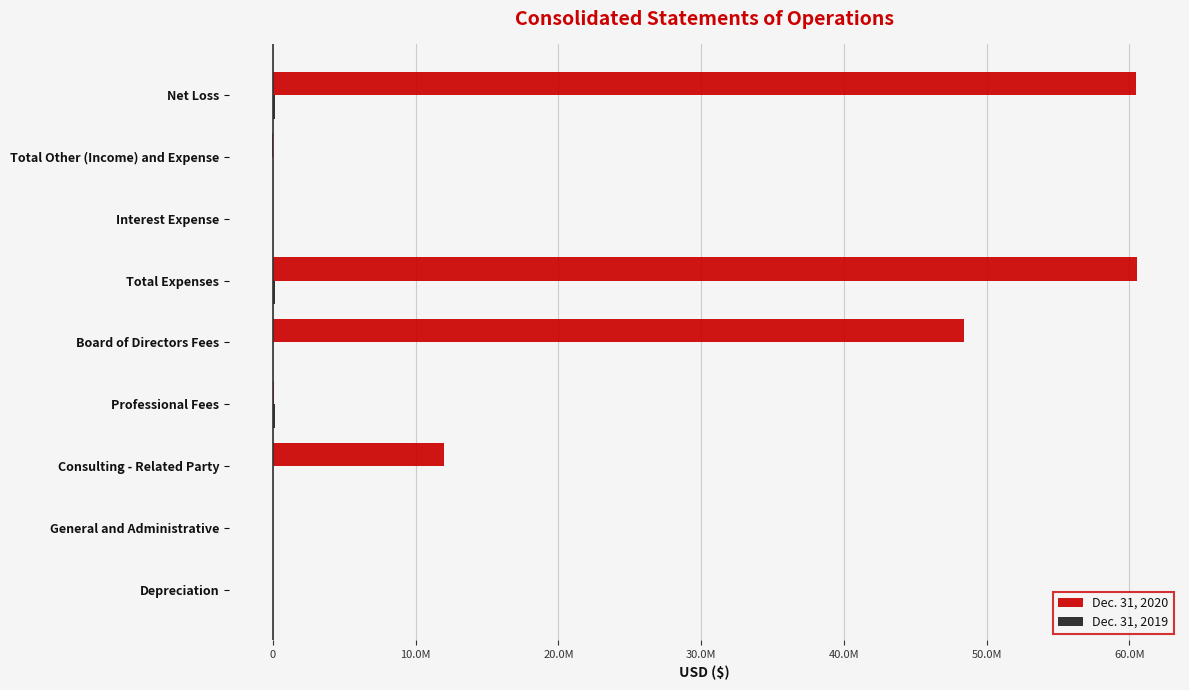

Which series has the largest total across all categories?

Dec. 31, 2020